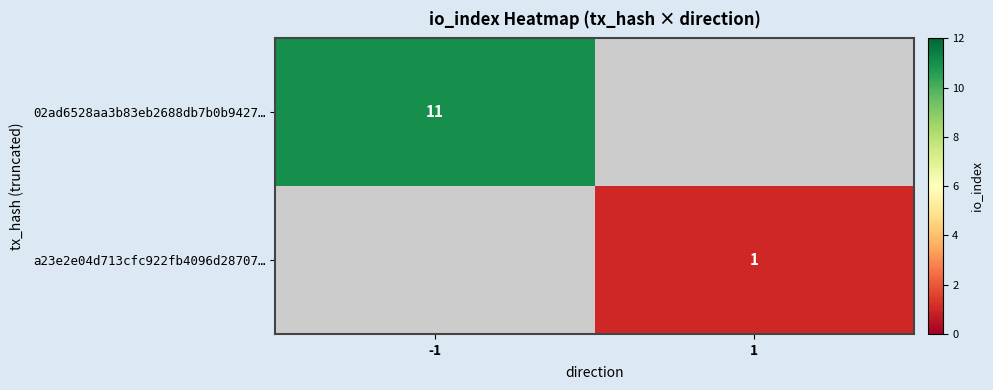

The value of 02ad6528aa3b83eb2688db7b0b9427… at -1 is 5. True or false?

False